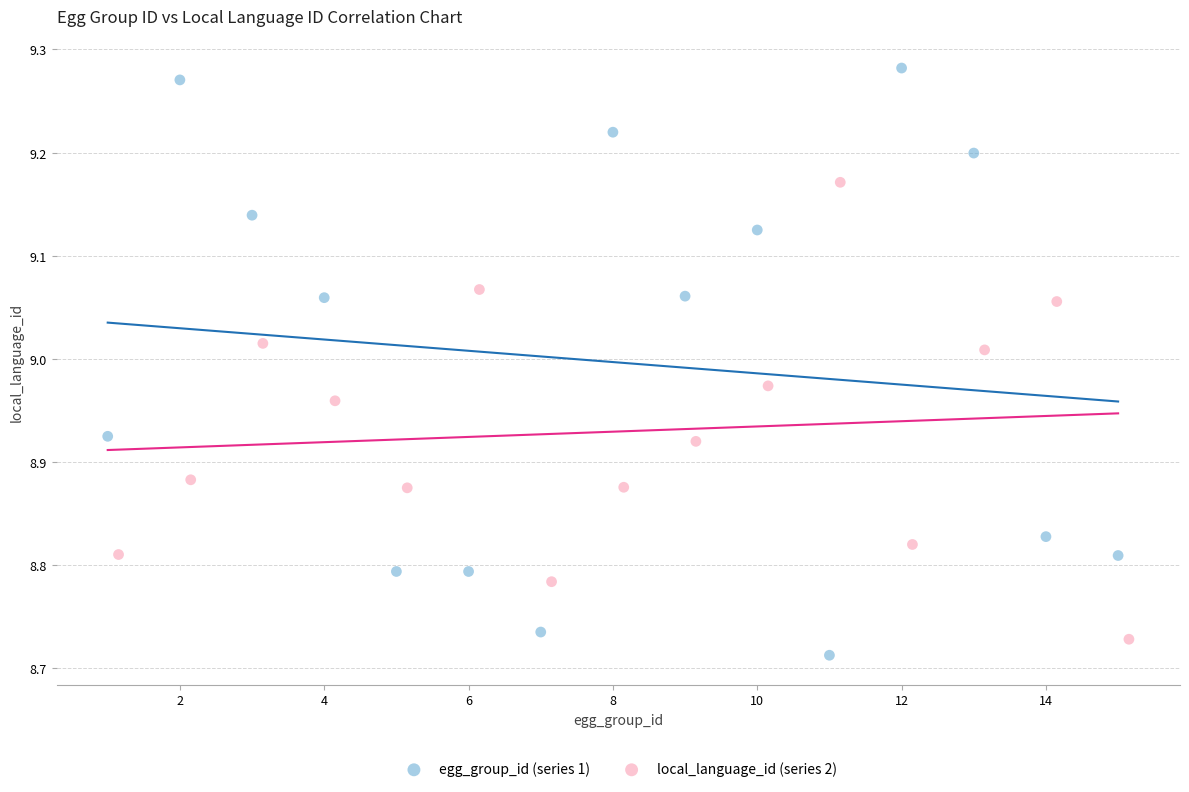

Which series reaches the maximum Y coordinate?

egg_group_id (series 1)